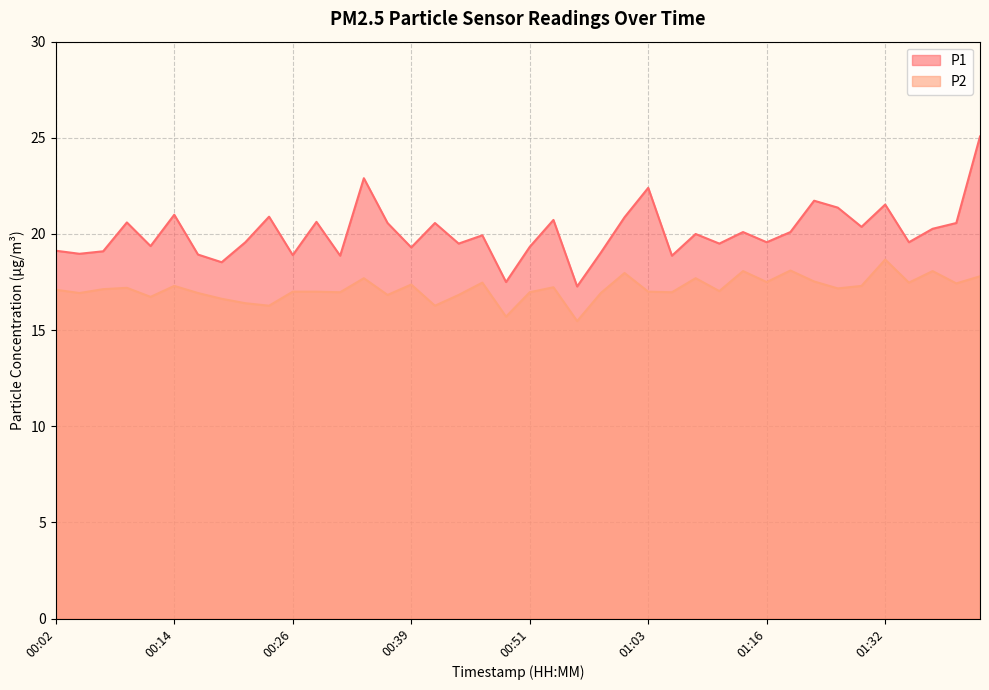

At 00:02, list the series in order from smallest to largest.

P2, P1